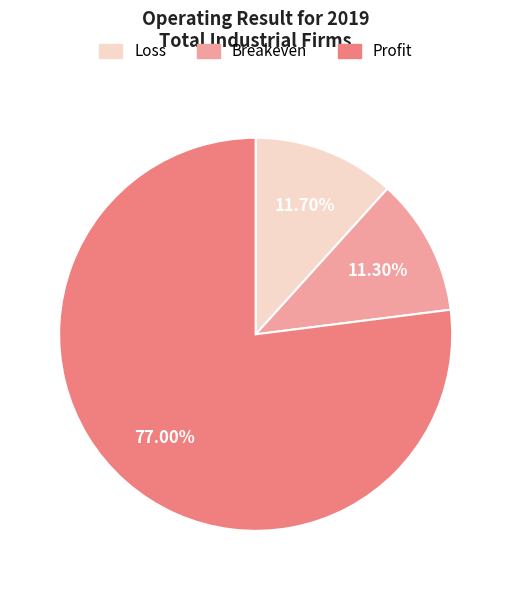

Count the number of slices in the pie.

3